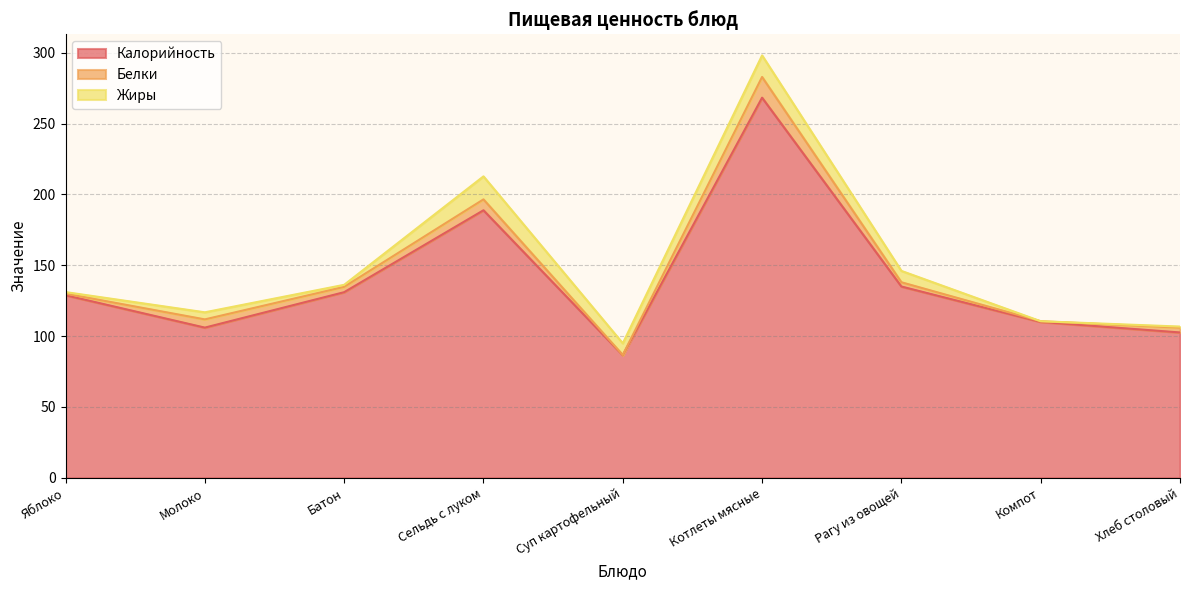

What is the total value across all series at Котлеты мясные?

298.1